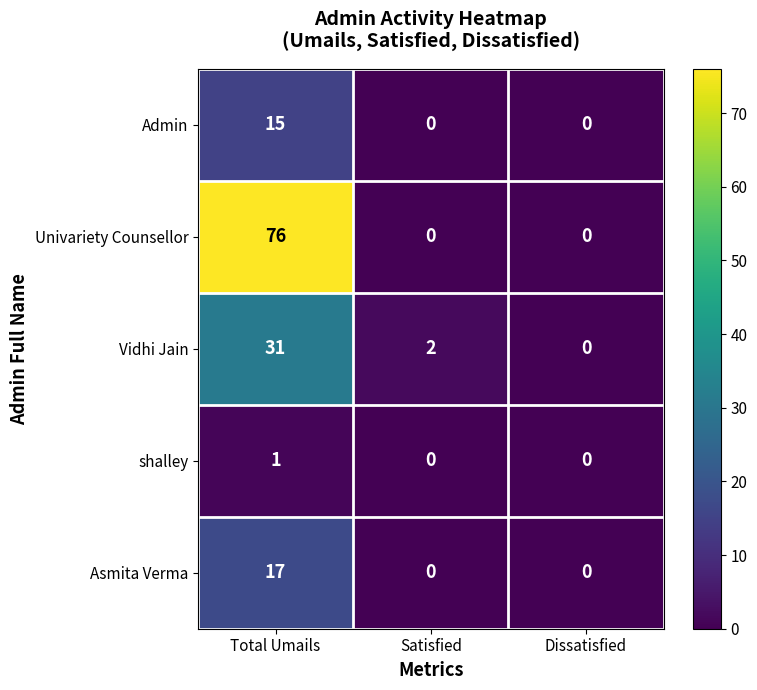

Which series changed the most between Total Umails and Satisfied?

Univariety Counsellor